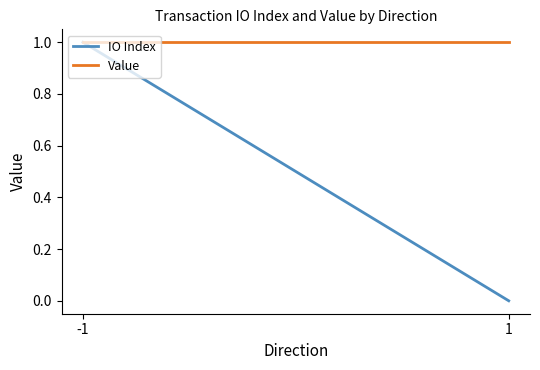

What is the value of the IO Index point at the 1st from the left?

1